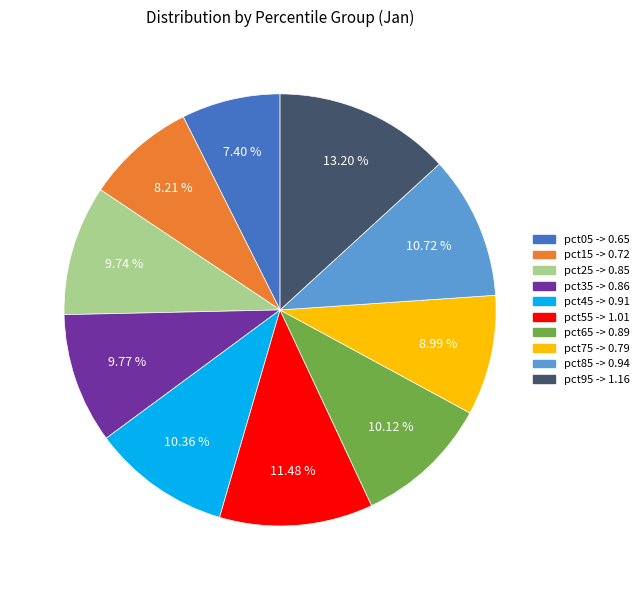

Which slice is the smallest?

pct05